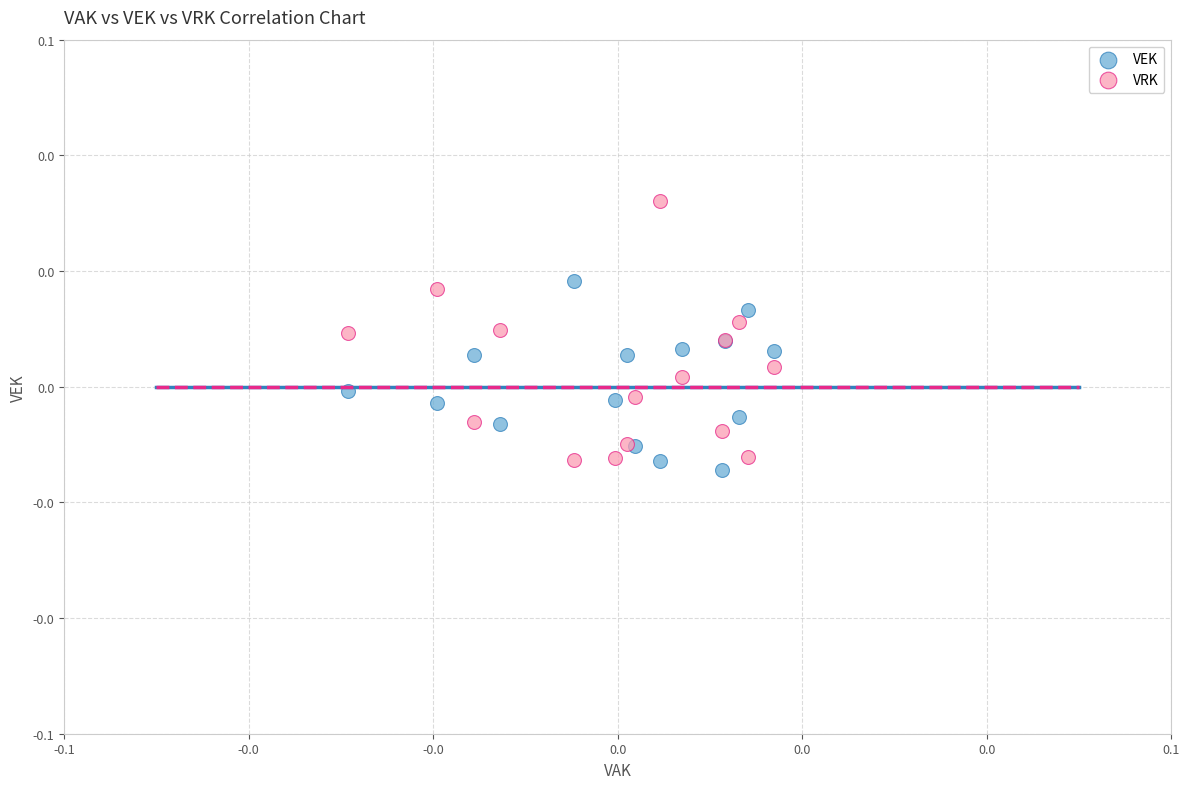

Which series reaches the maximum Y coordinate?

VRK